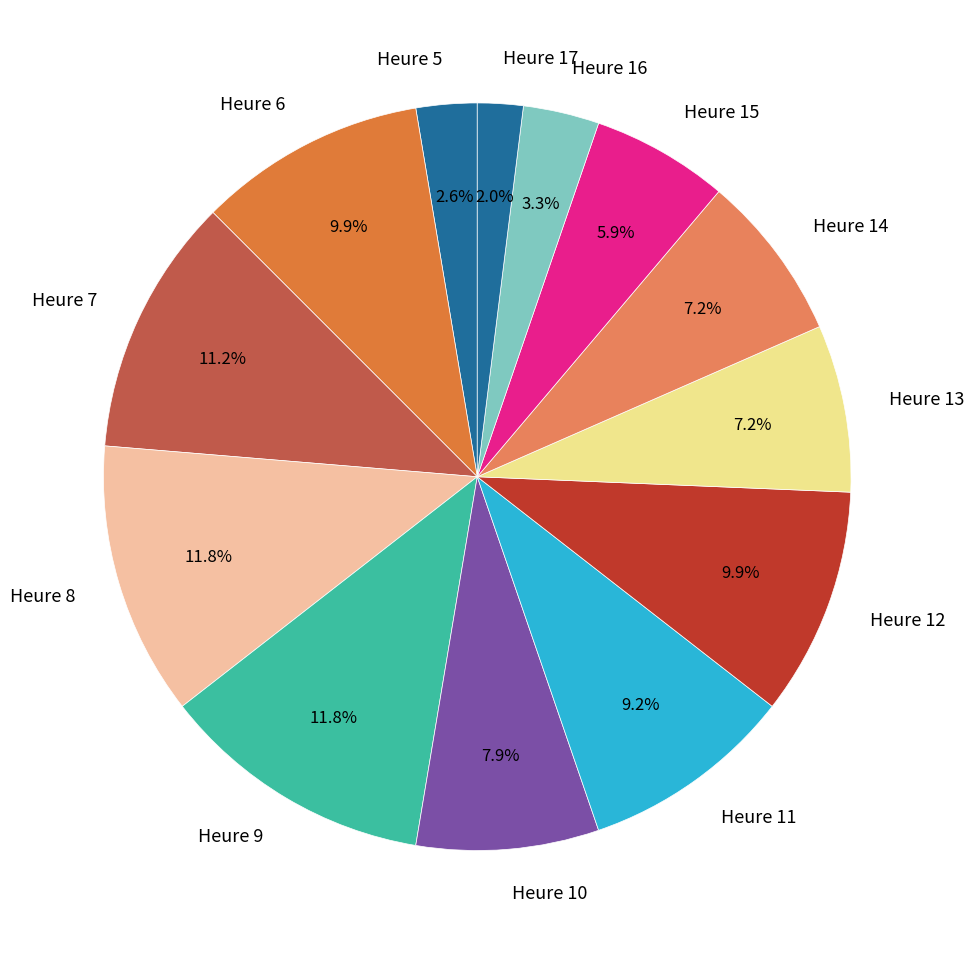

What is the ratio of the value at Heure 11 to the value at Heure 13?

1.3